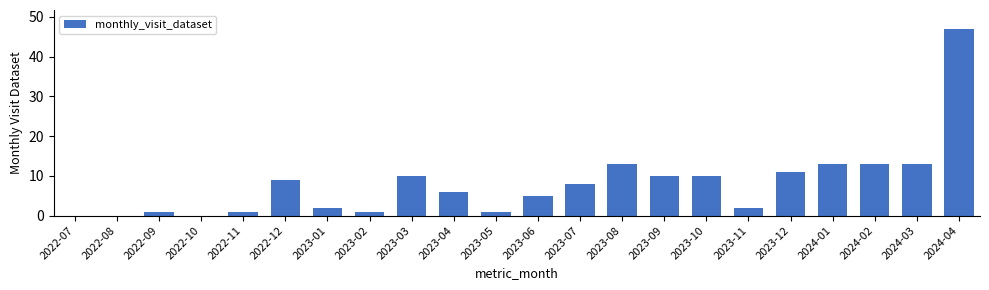

What is the sum of all values?

176